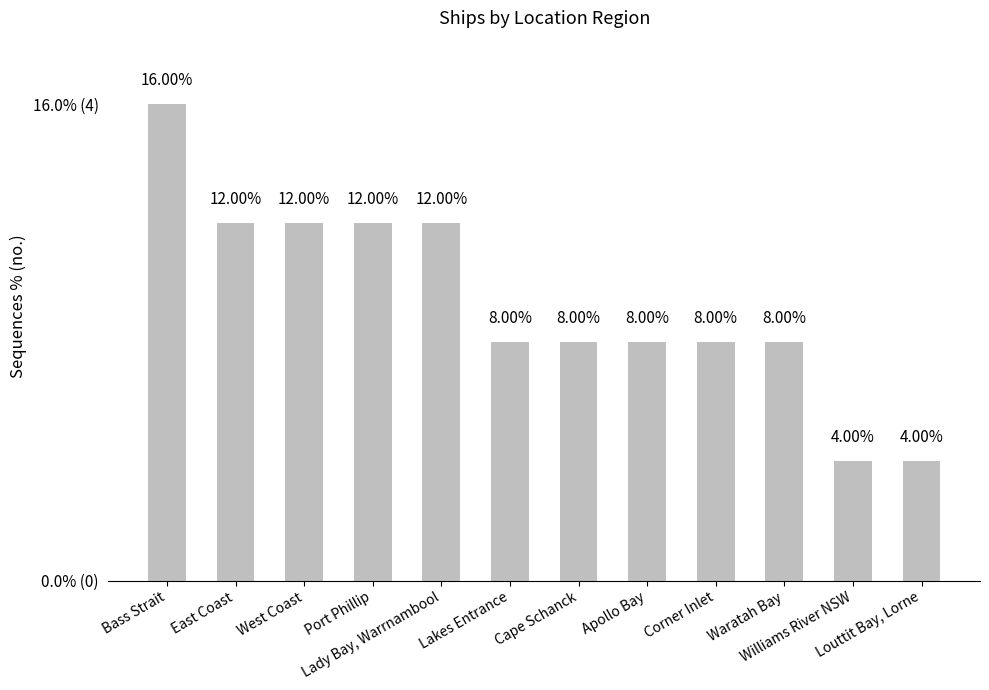

What is the smallest value displayed?

4